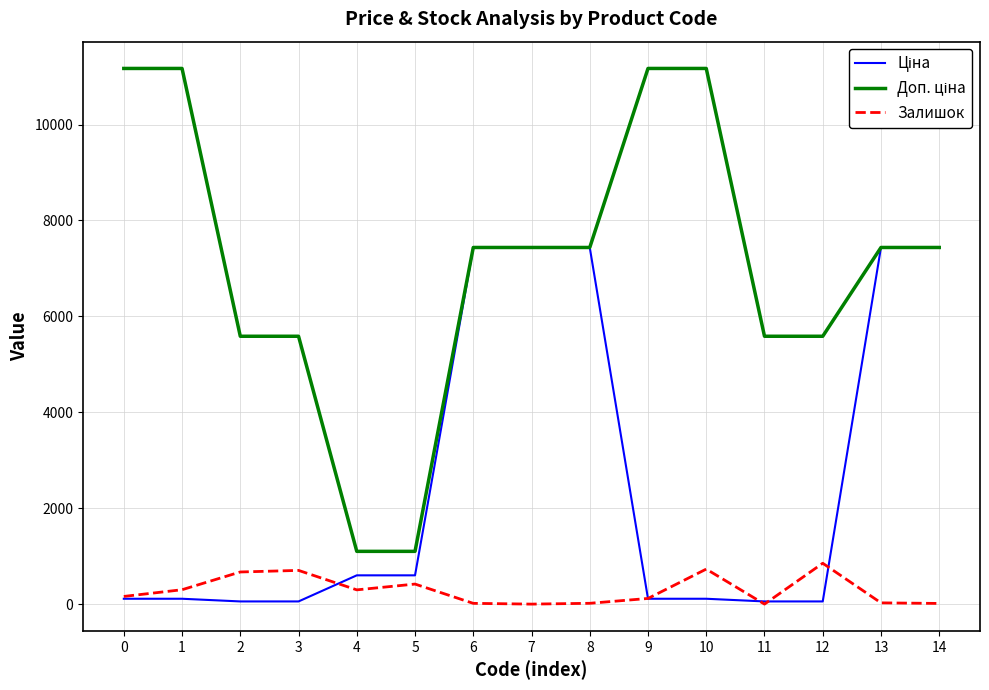

The value of Залишок at 3 is 703.0. True or false?

True